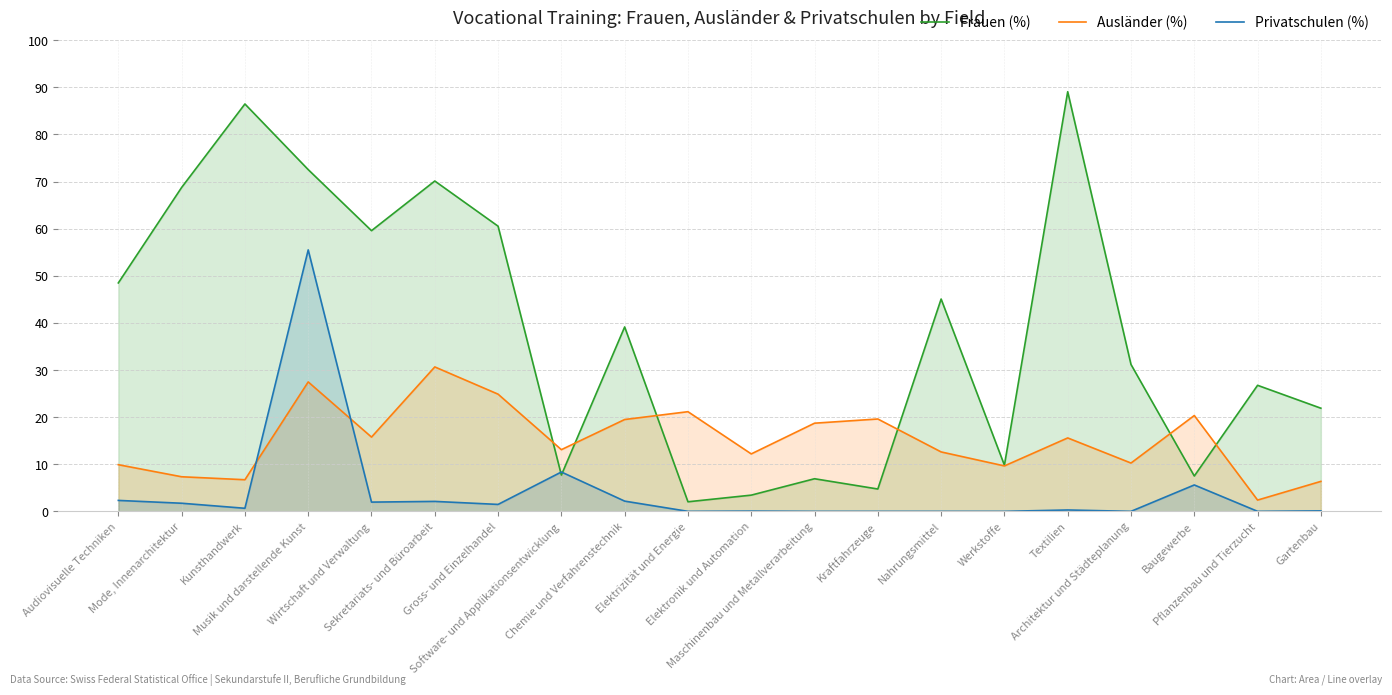

Rank the series by their maximum value, from lowest to highest.

Ausländer (%), Privatschulen (%), Frauen (%)